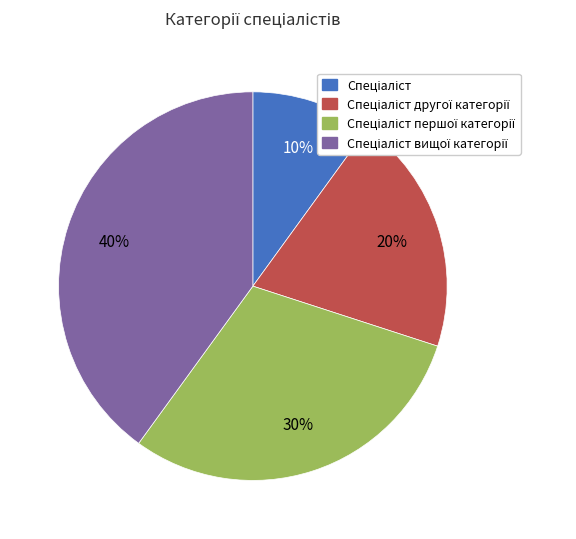

To the nearest percent, what is the difference between the largest and smallest slice percentages?

30%